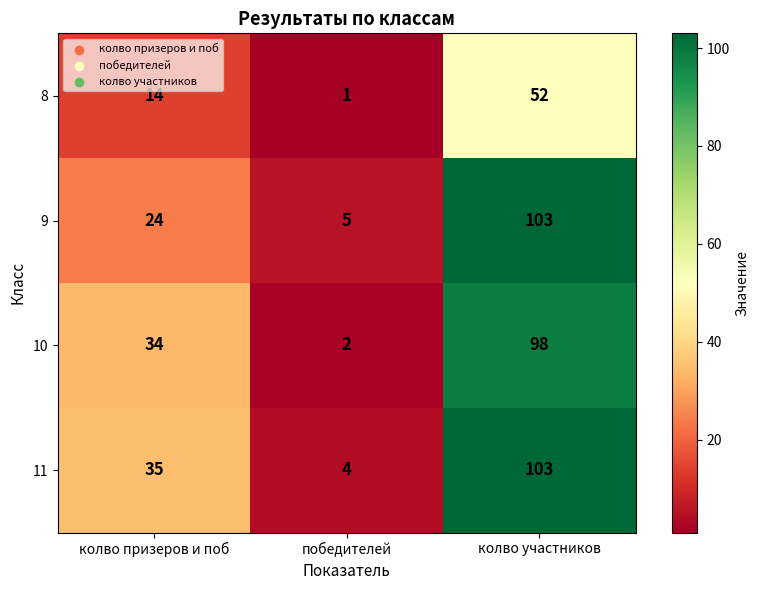

The 11 series shows 4 at победителей. True or false?

True